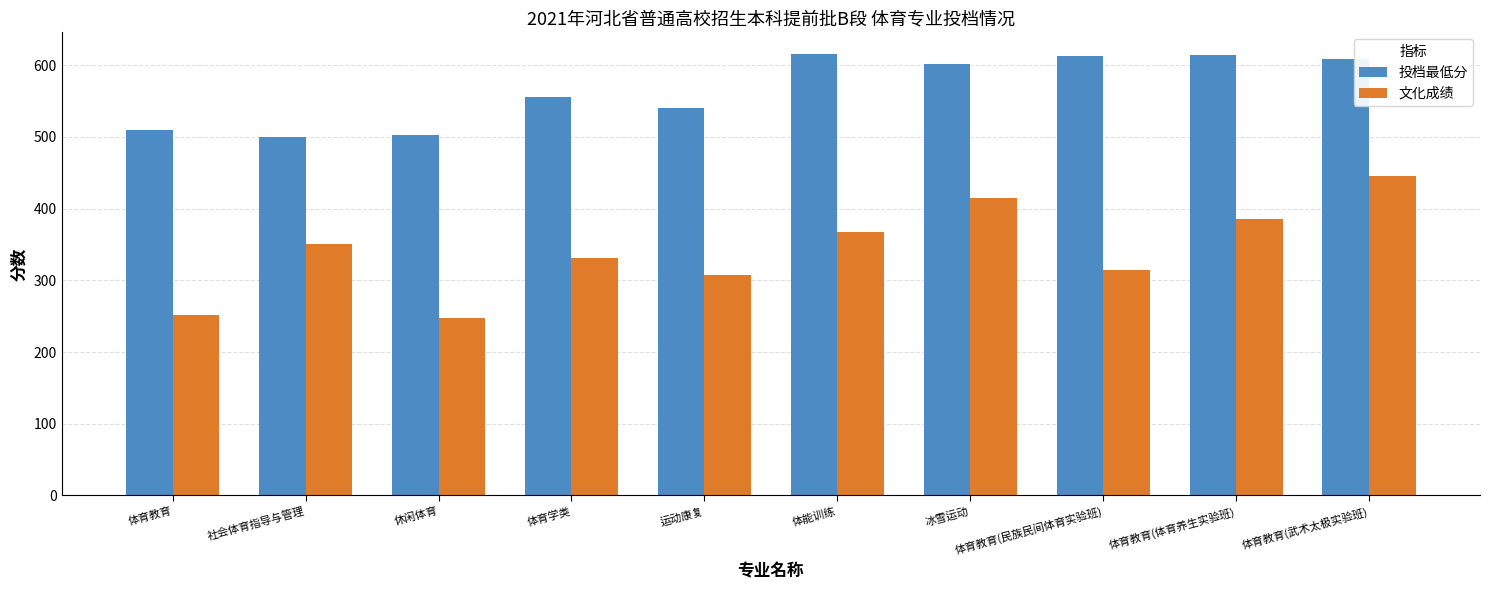

At how many categories does at least one series exceed 584?

5